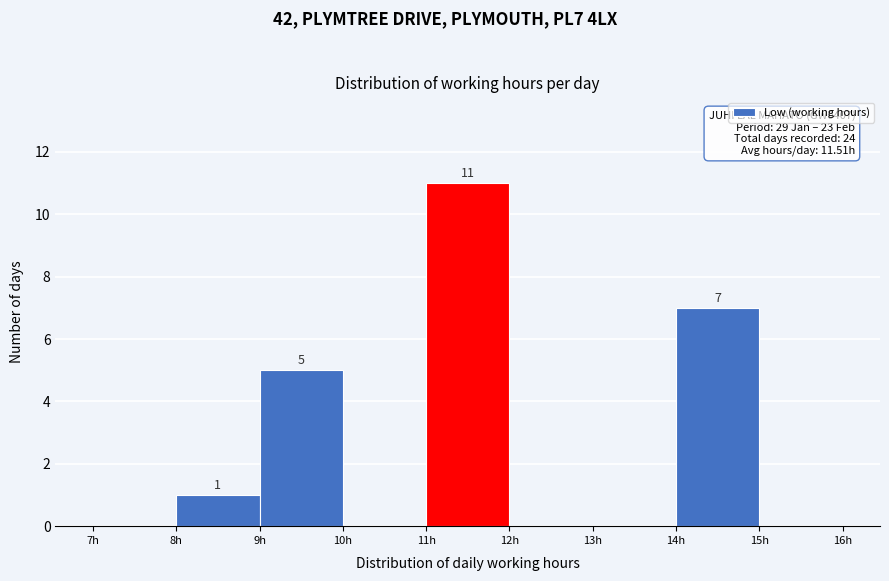

Over which range of the x-axis is the bar tallest?

11 to 12